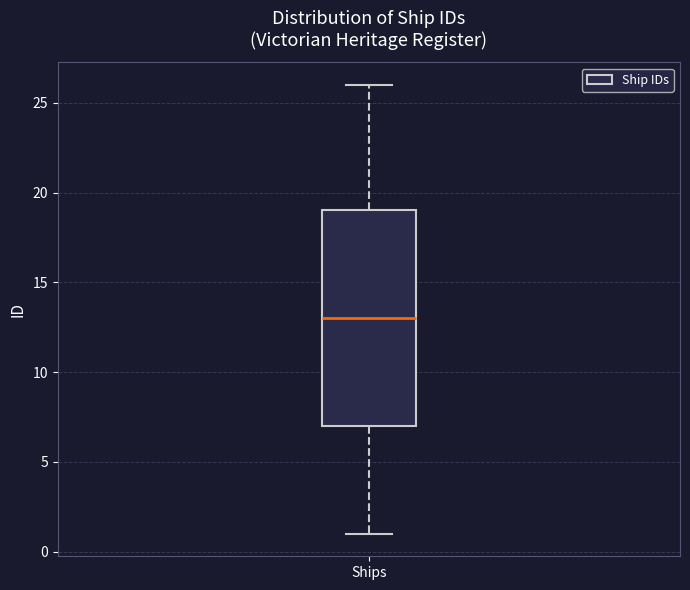

Where is the lower edge of the box for Ships on the y-axis? The values are not printed on the chart, so give them approximately, as read against the axis.

7